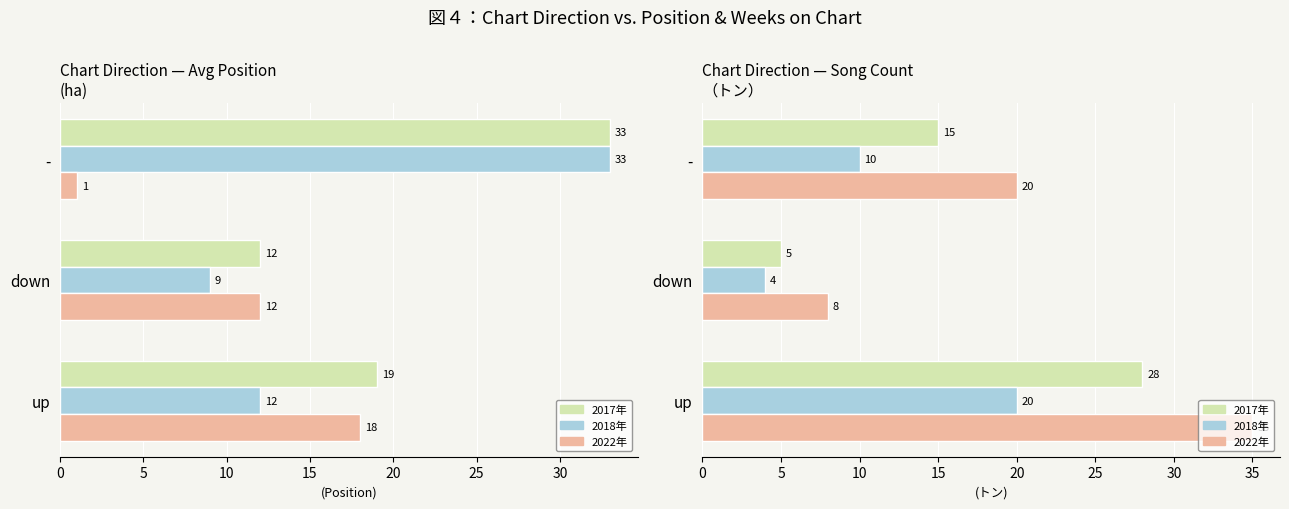

Read the 2022年 value at 0, to the nearest 10.

40